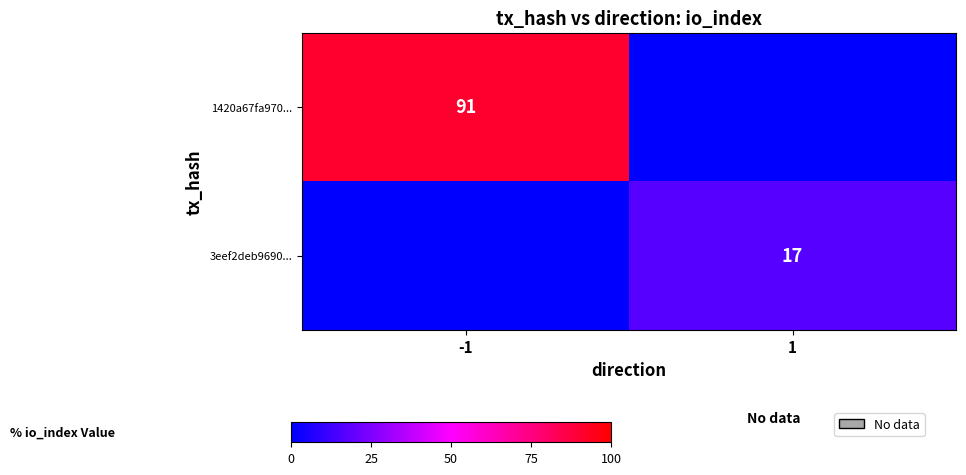

How many series are shown in this chart?

2